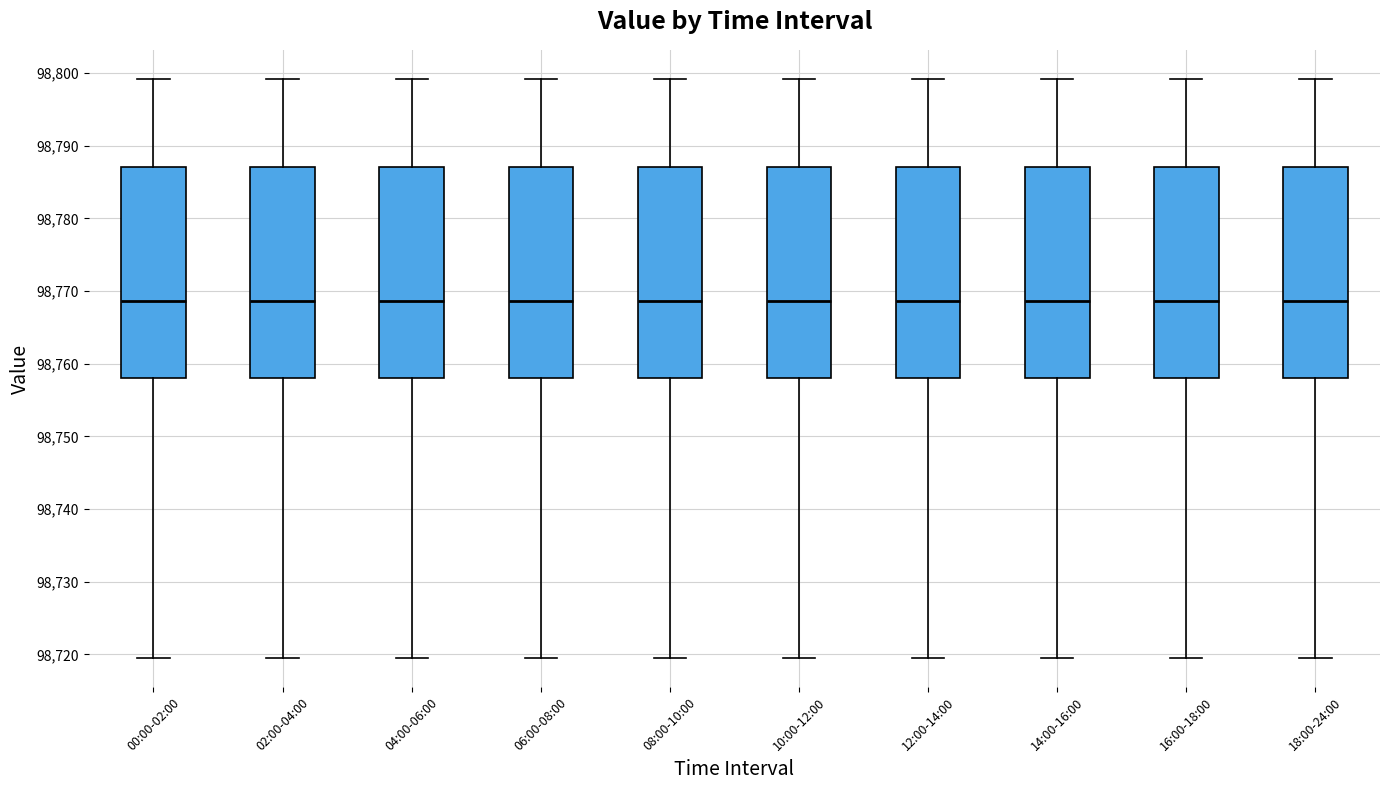

Where is the lower edge of the box for 00:00-02:00 on the y-axis? The values are not printed on the chart, so give them approximately, as read against the axis.

98758